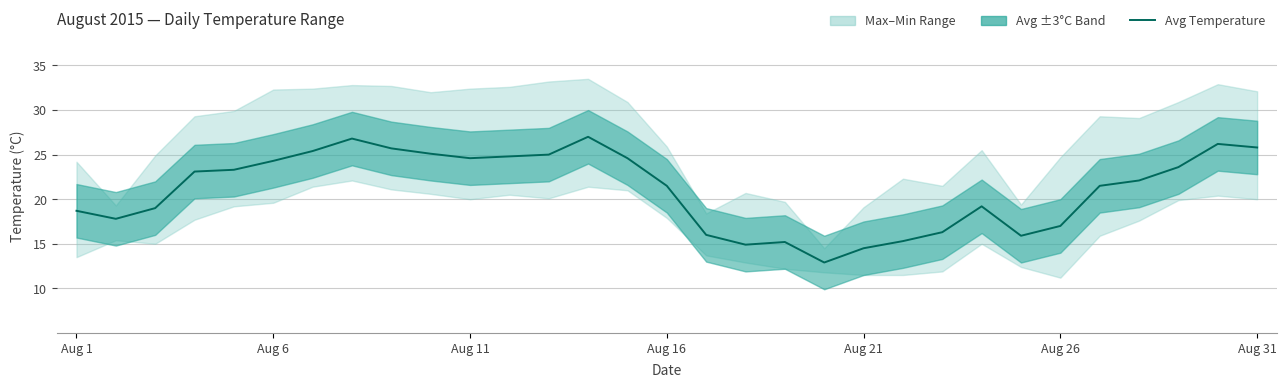

Approximately how many times larger is the value at Aug 6 compared to 30?

0.7